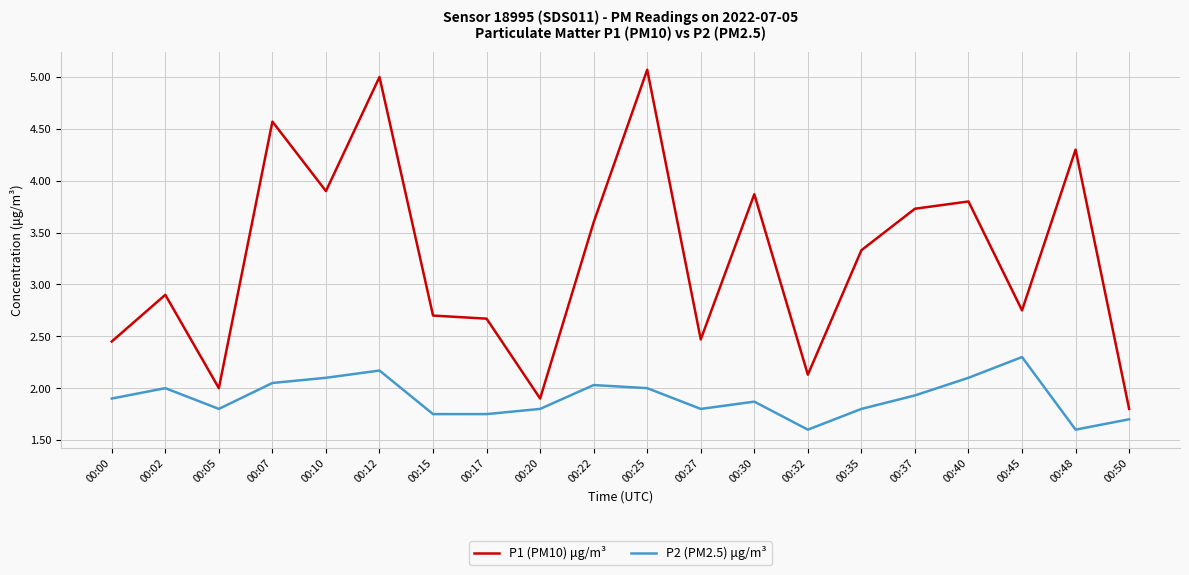

True or false: P2 (PM2.5) μg/m³ and P1 (PM10) μg/m³ intersect in this chart.

False